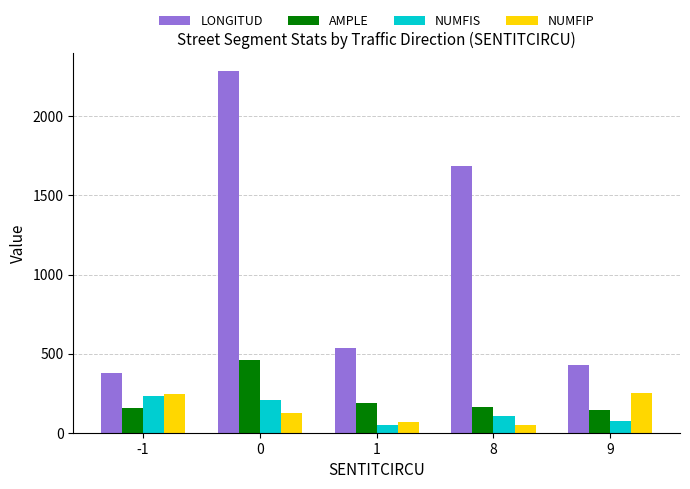

What is the highest value of the NUMFIS series?

230.0